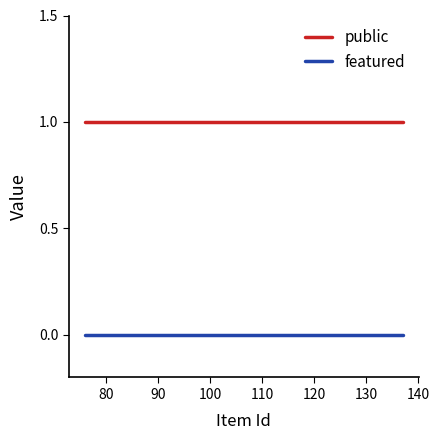

Reading left to right, what are all the values shown in this chart?

public: 1	1	1	1	1	1	1	1	1	1
featured: 0	0	0	0	0	0	0	0	0	0